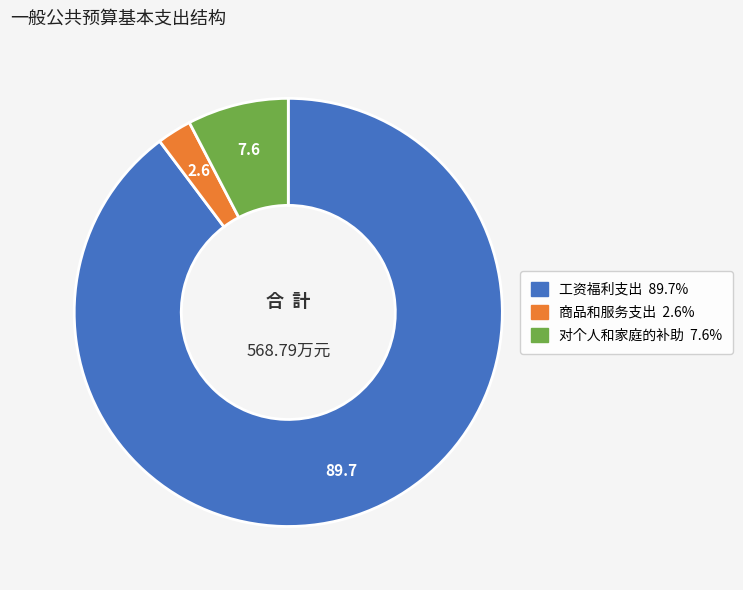

What is the smallest slice in the pie chart?

商品和服务支出